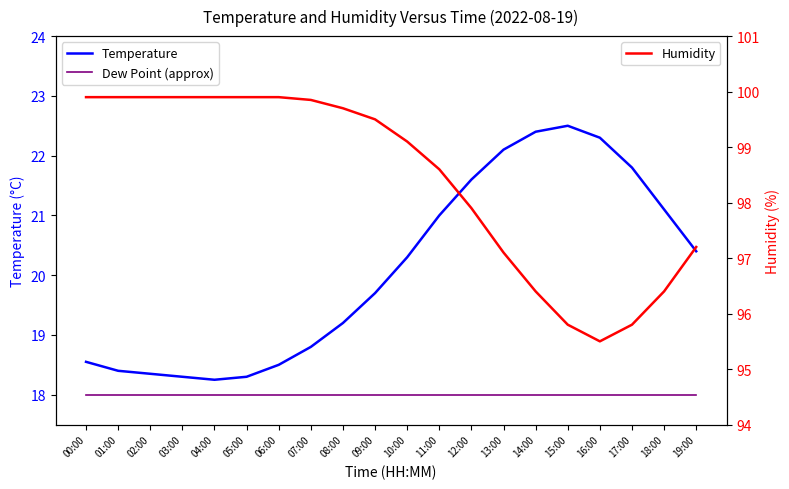

Which series changed the most between 01:00 and 07:00?

Temperature